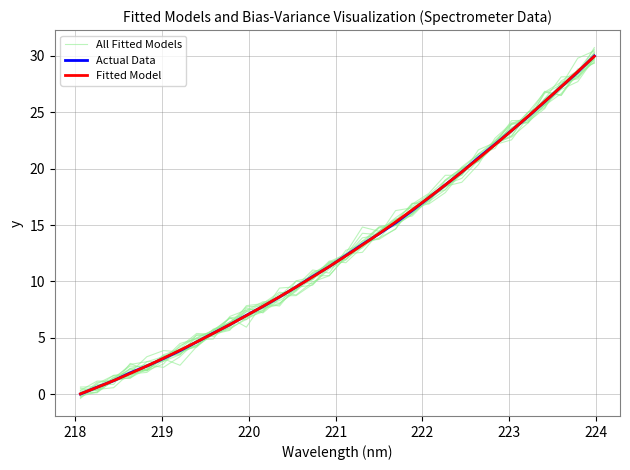

What is the average value of the All Fitted Models series?

12.9